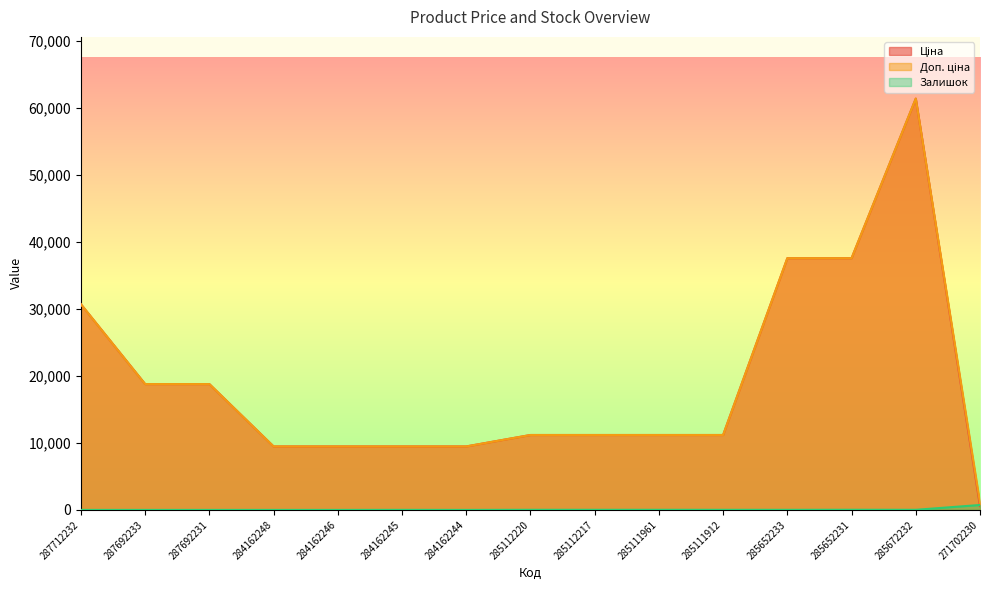

List the labels in order of Доп. ціна value, smallest first.

271702230, 284162248, 284162246, 284162245, 284162244, 285112220, 285112217, 285111961, 285111912, 287692233, 287692231, 287712232, 285652233, 285652231, 285672232